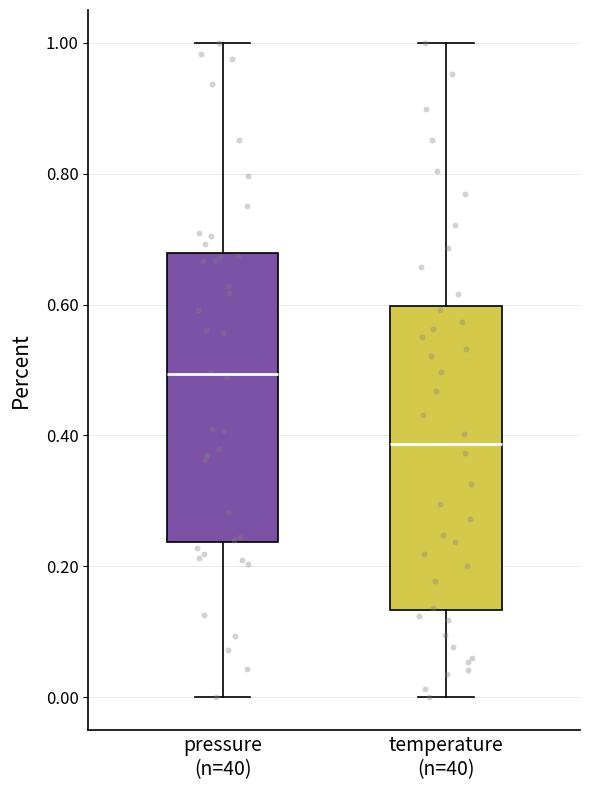

Reading left to right, transcribe this box plot: for each box, give where its median line is, the range the box spans, and where its two whiskers end, as read against the y-axis. The values are not printed on the chart, so give them approximately, as read against the axis.

pressure (n=40): median 0.50, box 0.24 to 0.68, whiskers 0.00 to 1.00
temperature (n=40): median 0.38, box 0.14 to 0.60, whiskers 0.00 to 1.00